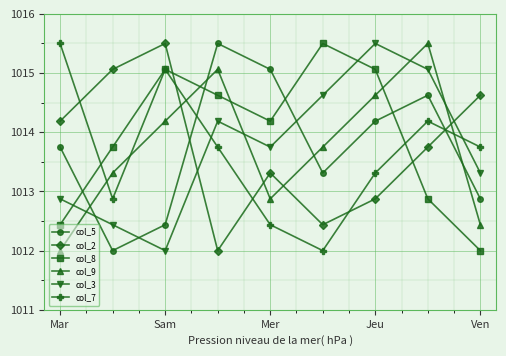

Reading left to right, what are all the values shown in this chart?

col_5: 1013.8	1012.0	1012.4	1015.5	1015.1	1013.3	1014.2	1014.6	1012.9
col_2: 1014.2	1015.1	1015.5	1012.0	1013.3	1012.4	1012.9	1013.8	1014.6
col_8: 1012.4	1013.8	1015.1	1014.6	1014.2	1015.5	1015.1	1012.9	1012.0
col_9: 1012.0	1013.3	1014.2	1015.1	1012.9	1013.8	1014.6	1015.5	1012.4
col_3: 1012.9	1012.4	1012.0	1014.2	1013.8	1014.6	1015.5	1015.1	1013.3
col_7: 1015.5	1012.9	1015.1	1013.8	1012.4	1012.0	1013.3	1014.2	1013.8